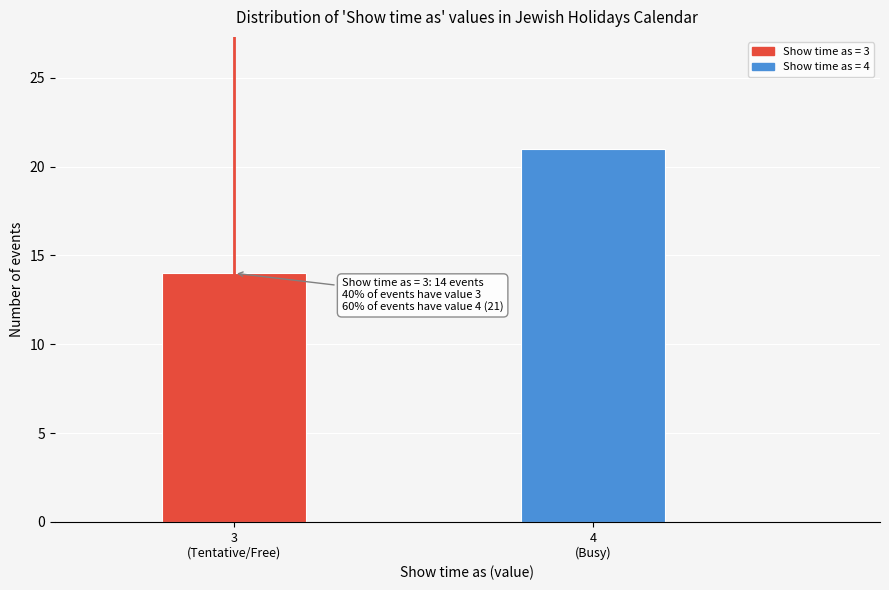

Reading left to right, what are all the values shown in this chart?

14	21